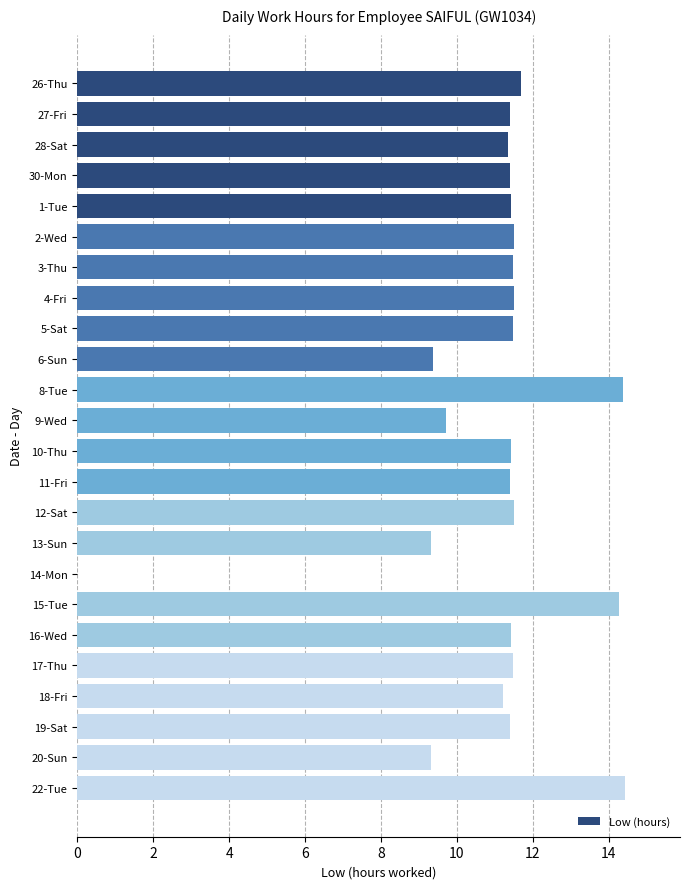

Is it true that the value at 8-Tue is 8.6?

False